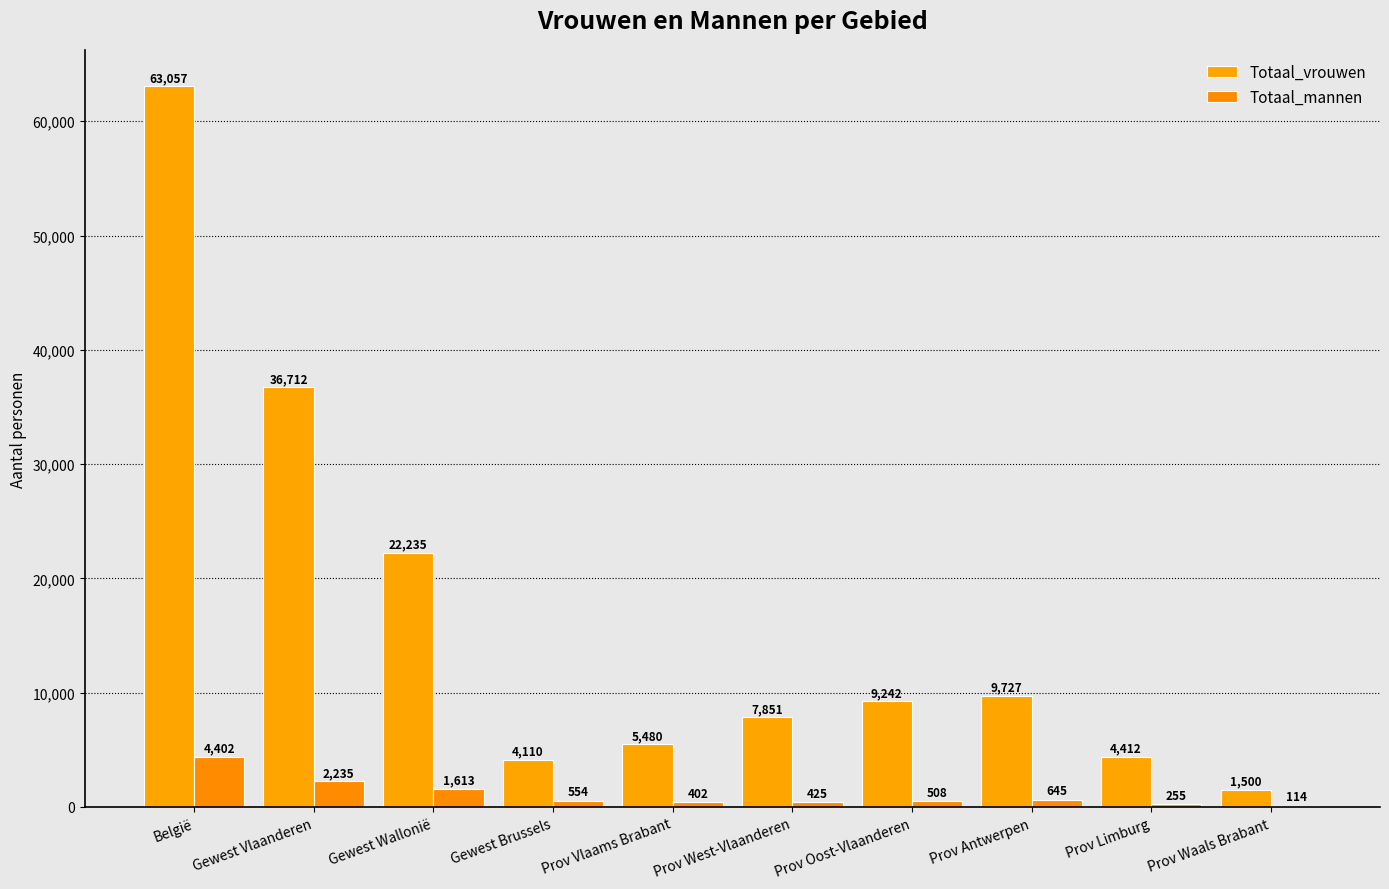

Is the value of Totaal_vrouwen at Gewest Brussels greater than the value of Totaal_mannen at Gewest Wallonië?

Yes